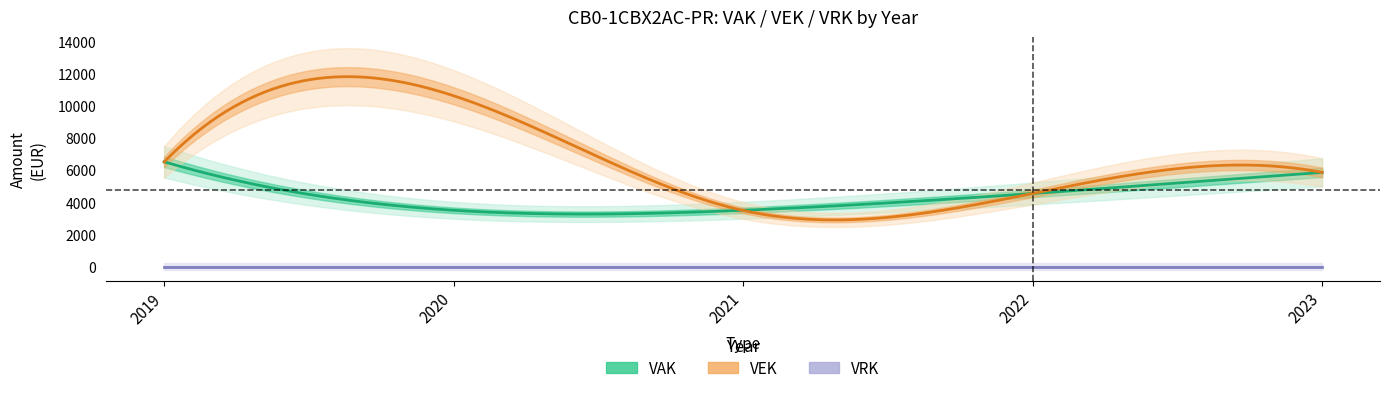

List the series in order of their peak value, lowest first.

VRK, VAK, VEK